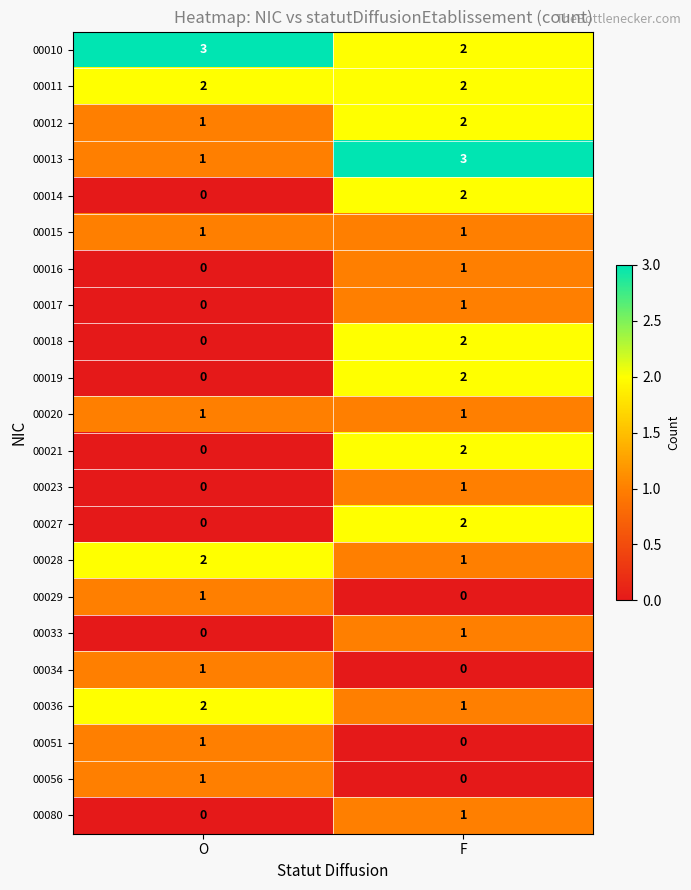

At which label does 00051 reach its minimum?

F